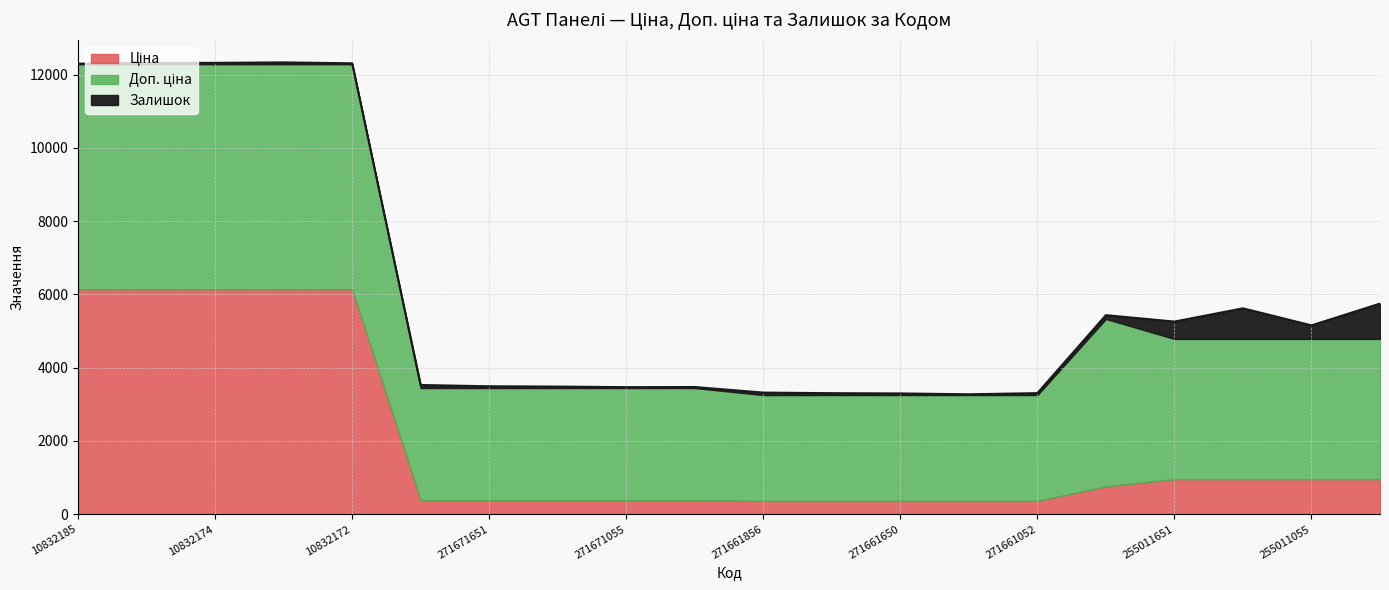

Where is the first local maximum for Залишок?

10832173